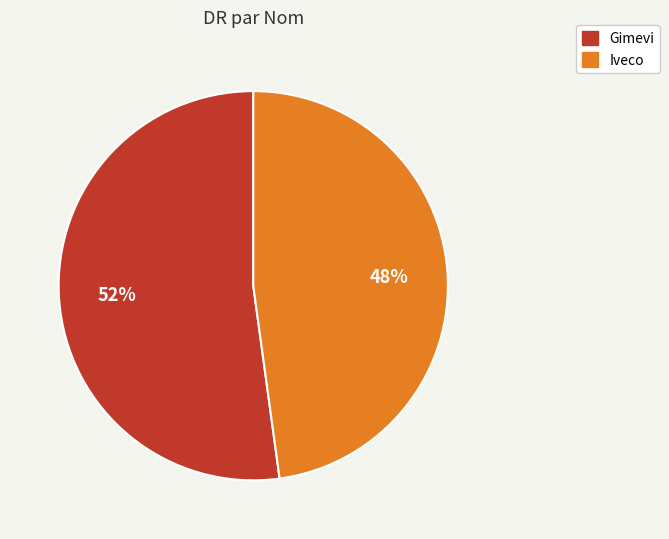

Which category has the biggest portion of the pie?

Gimevi